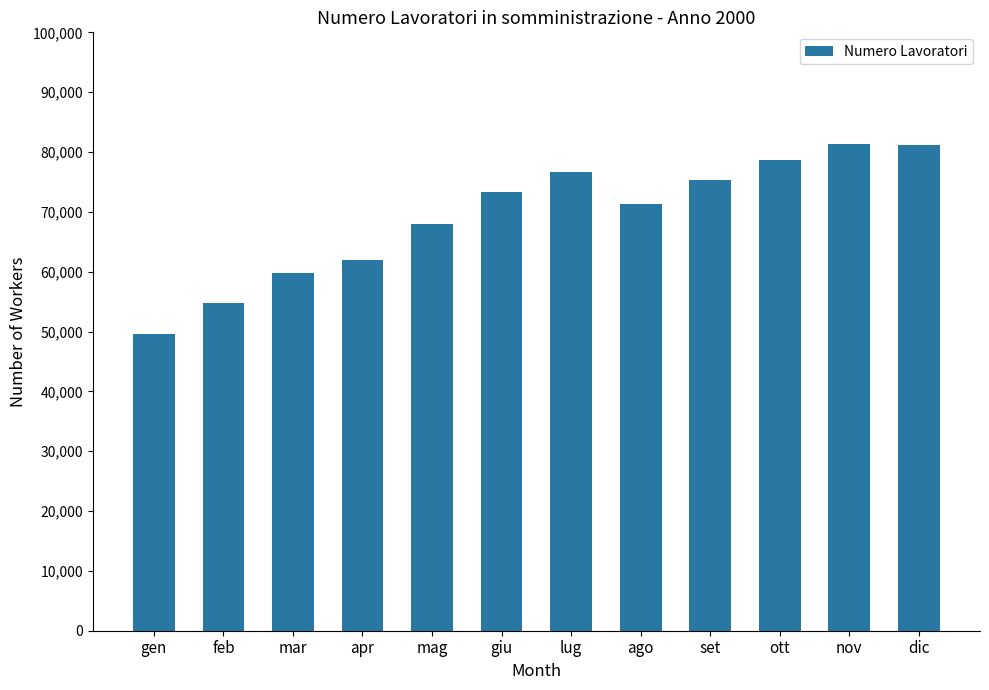

What is the minimum value shown in the chart?

49559.3